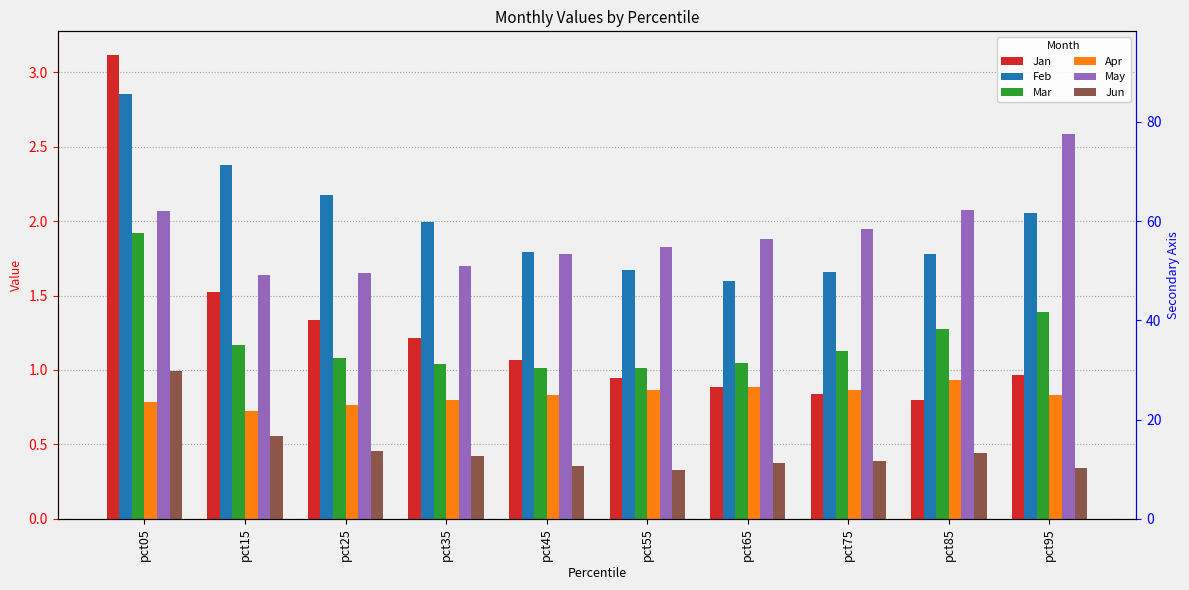

The Mar series shows 1.9 at pct05. True or false?

True